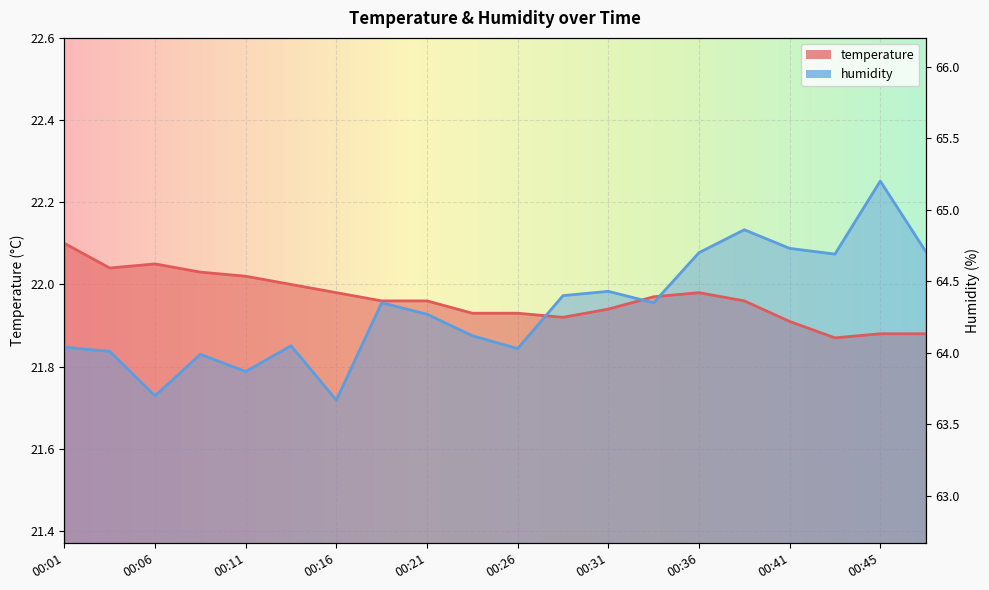

Where is the first local minimum for temperature?

00:03